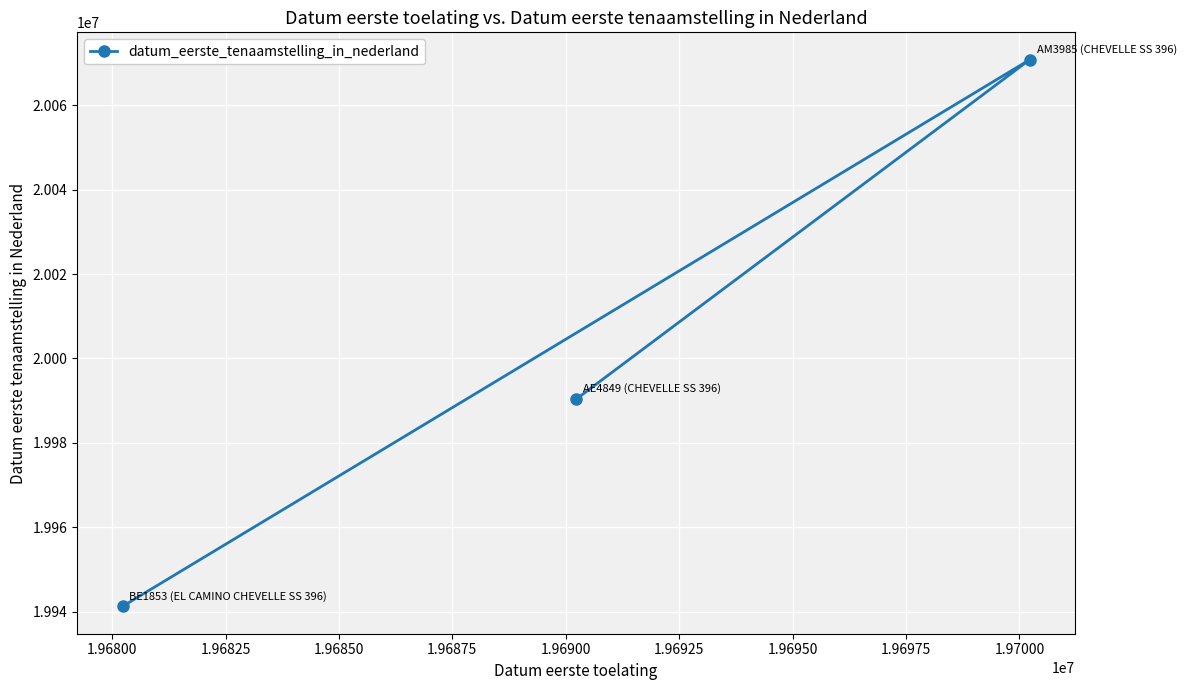

What is the value of the 3rd point from the left?

20070815